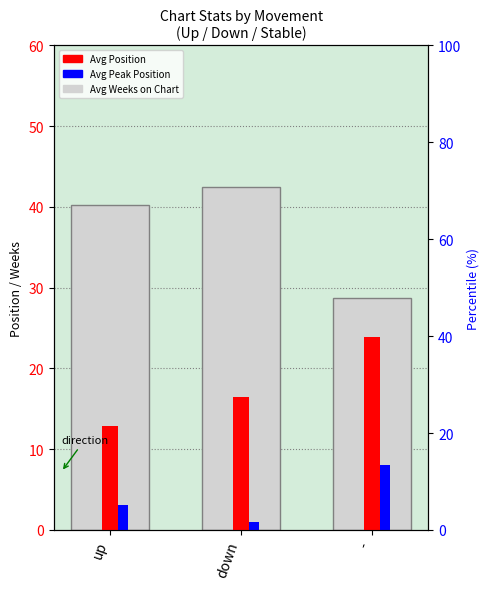

What are all the series names shown in the legend?

Avg Weeks on Chart, Avg Position, Avg Peak Position